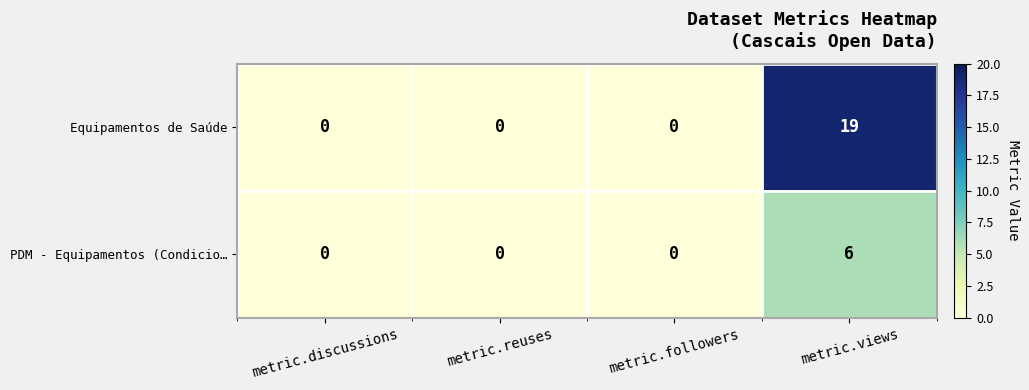

Rank the series by their maximum value, from lowest to highest.

PDM - Equipamentos (Condicio…, Equipamentos de Saúde